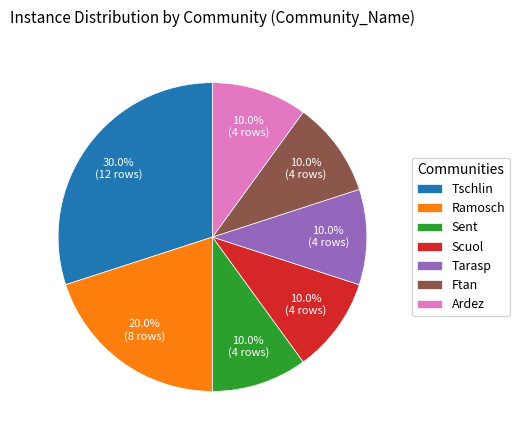

What is the total percentage of Scuol and Tarasp?

20.0%